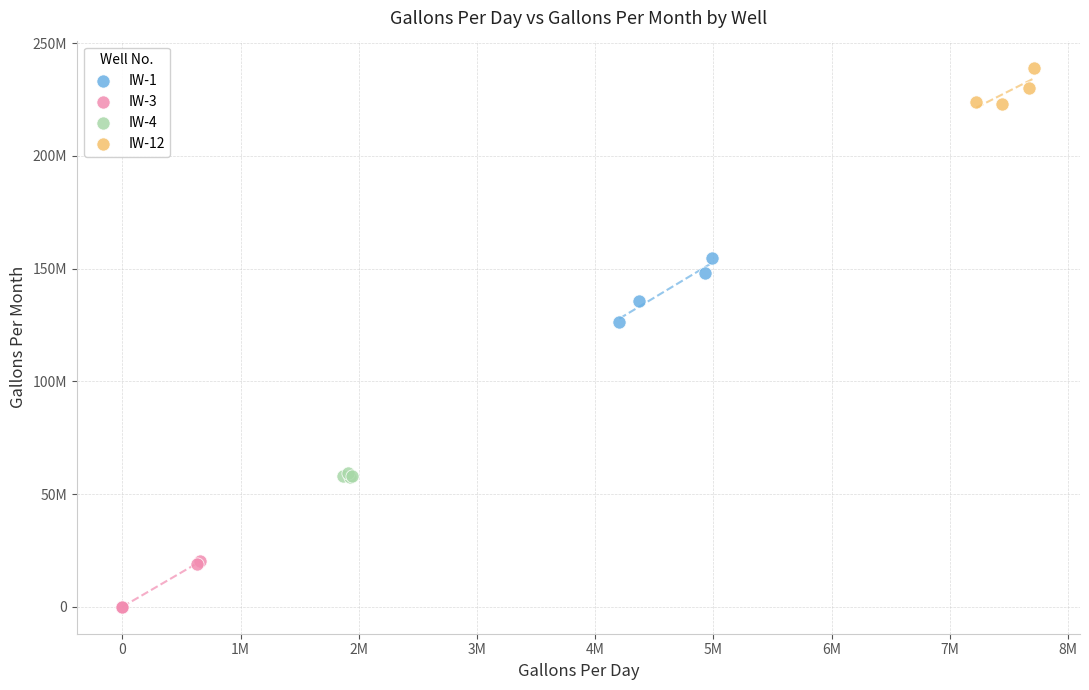

What are all the series names shown in the legend?

IW-1, IW-3, IW-4, IW-12